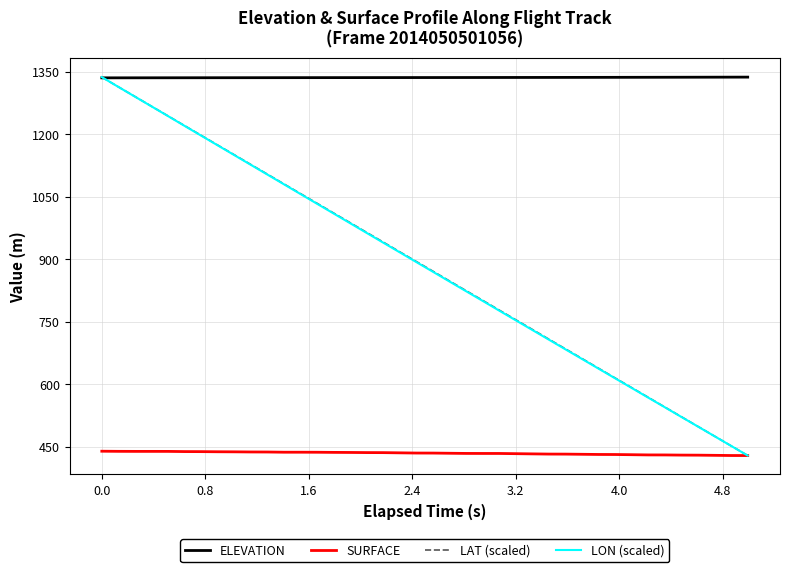

What is the minimum value shown in the chart?

428.6